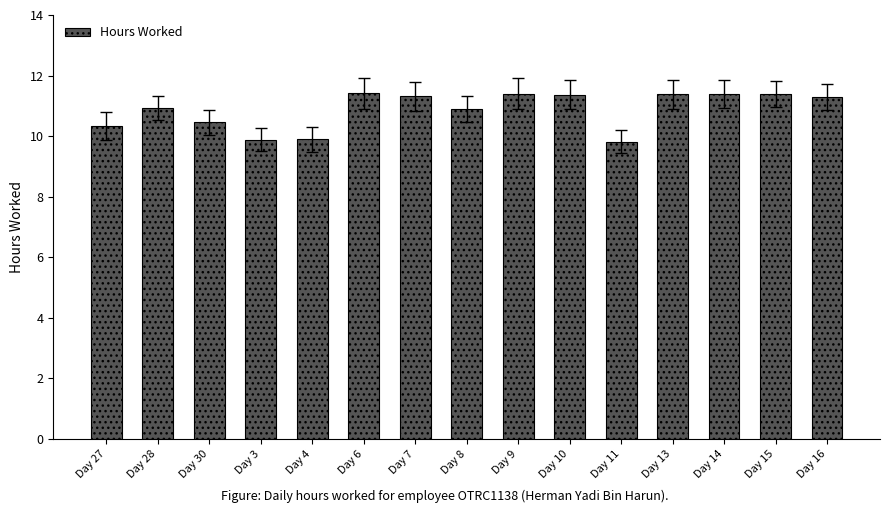

What is the smallest value displayed?

9.8